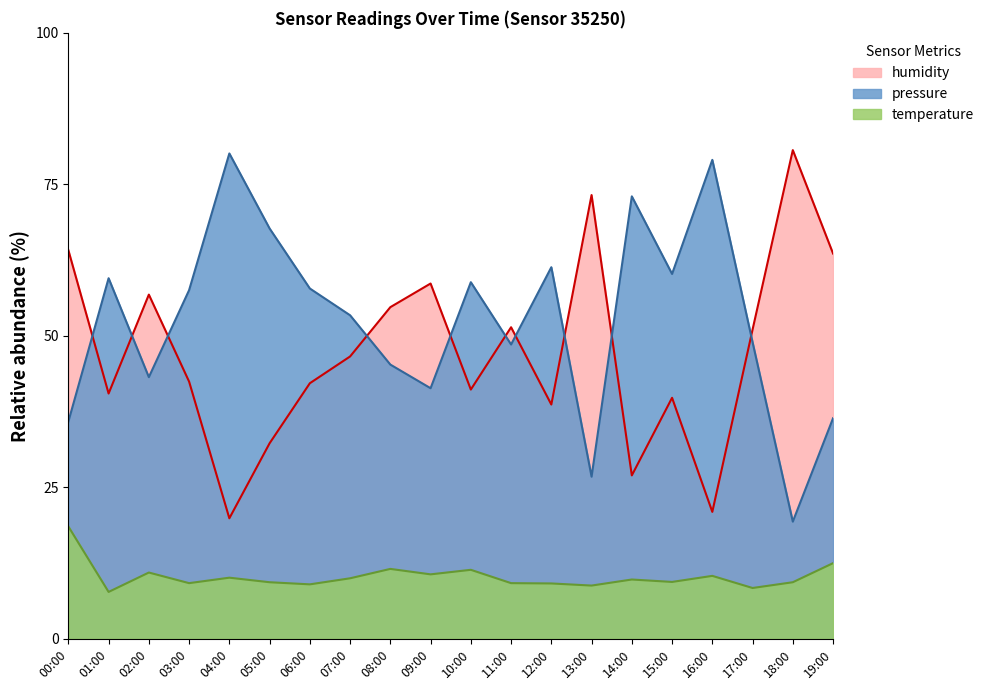

What is the average value of the pressure series?

52.7